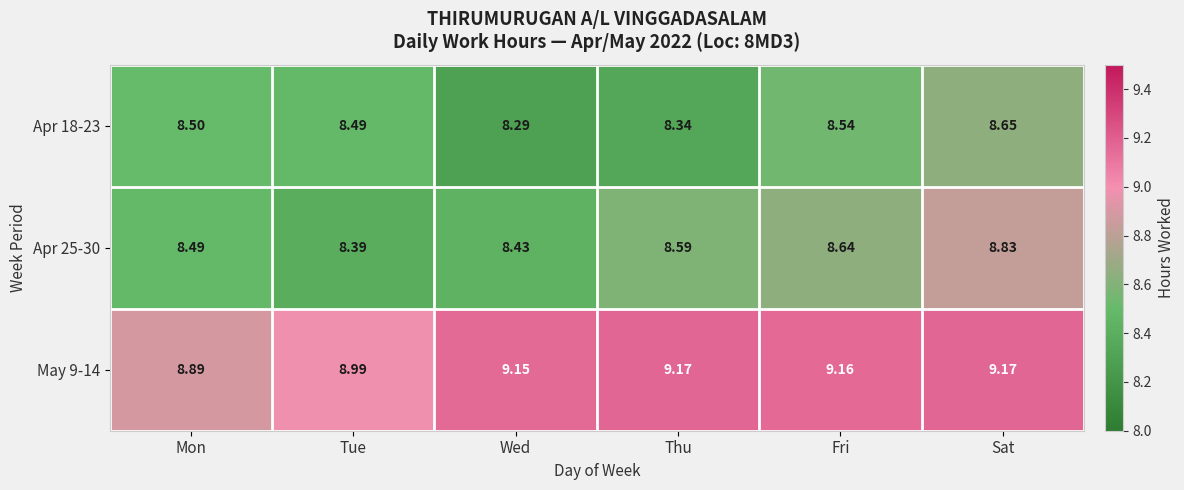

At which label is Apr 18-23 closest to 8?

Wed